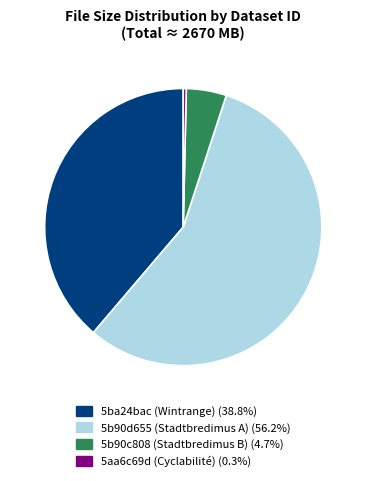

Is there any slice that represents more than half of the pie?

Yes